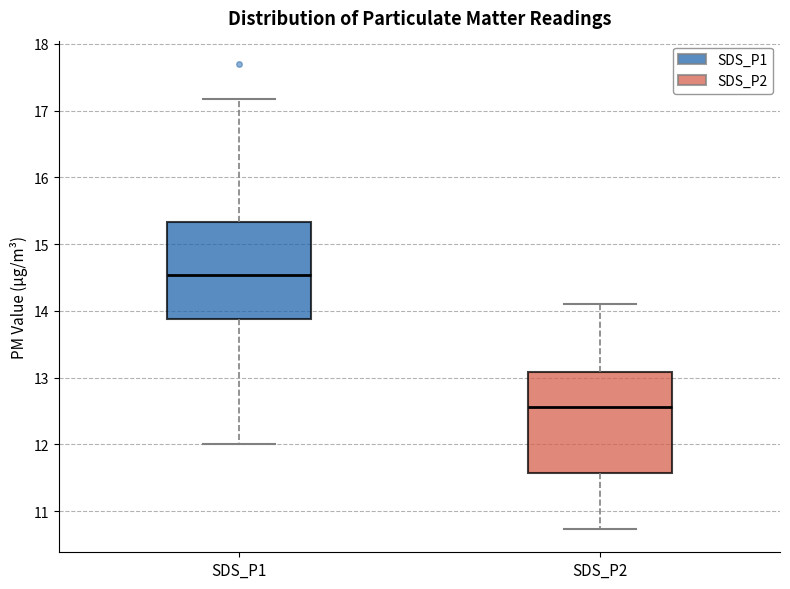

Which box has the highest median line?

SDS_P1